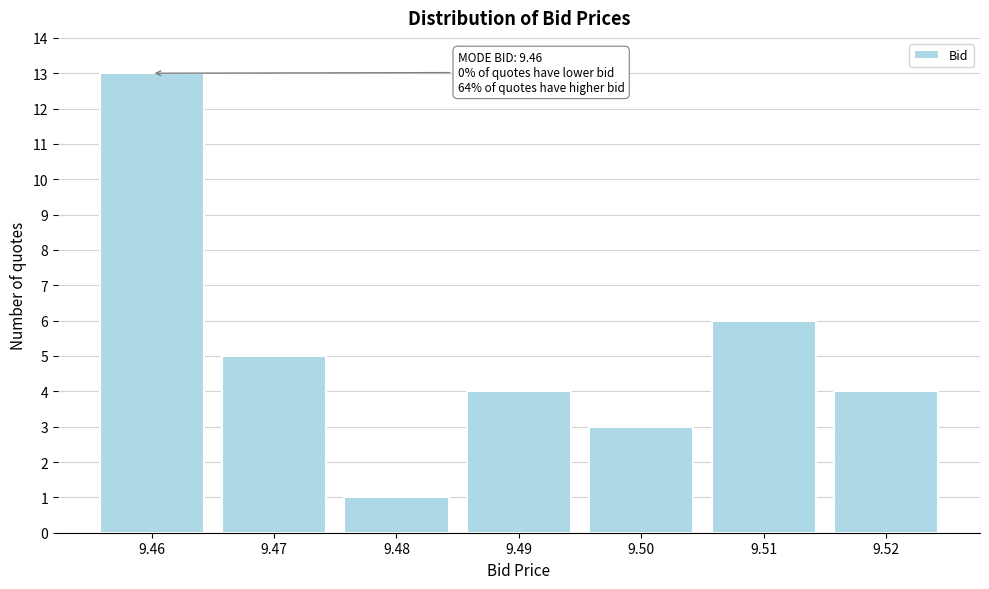

Reading left to right, what are all the values shown in this chart?

9.46=13	9.47=5	9.48=1	9.49=4	9.50=3	9.51=6	9.52=4